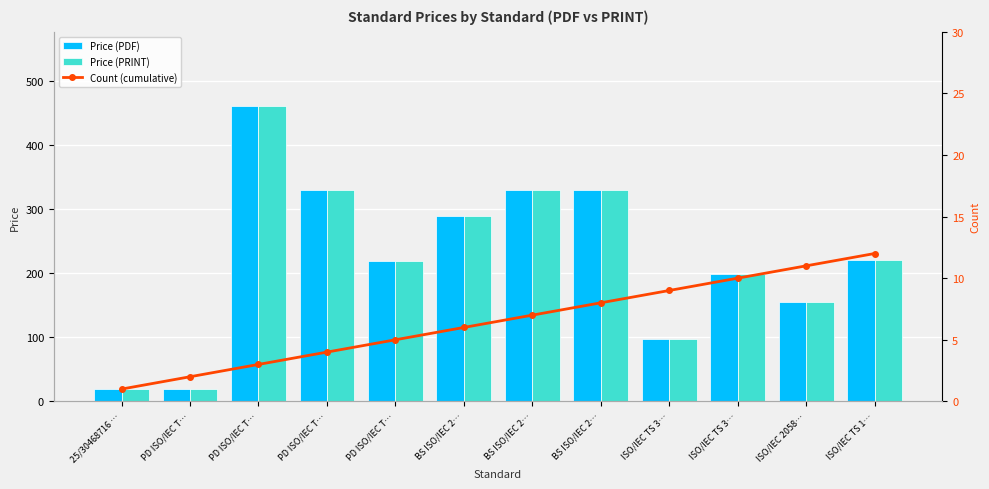

Which category has the highest value in the Price (PRINT) series?

PD ISO/IEC T…